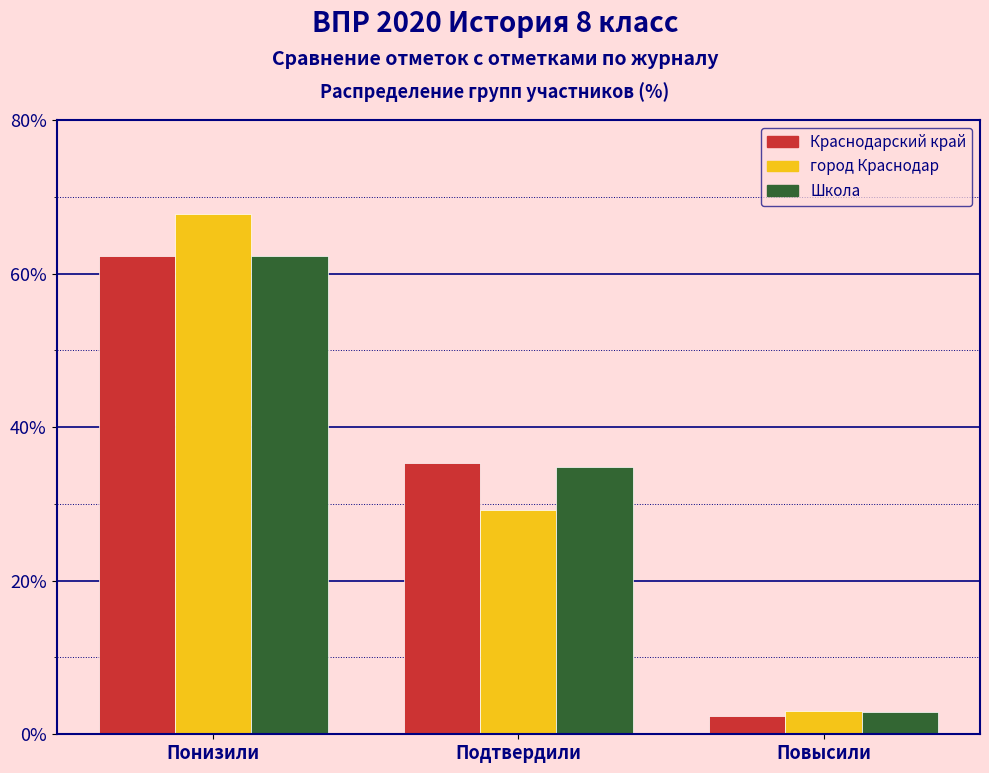

Reading right to left, list all the values displayed in this chart.

Краснодарский край: 2.4	35.3	62.3
город Краснодар: 3.0	29.2	67.8
Школа: 2.9	34.8	62.3